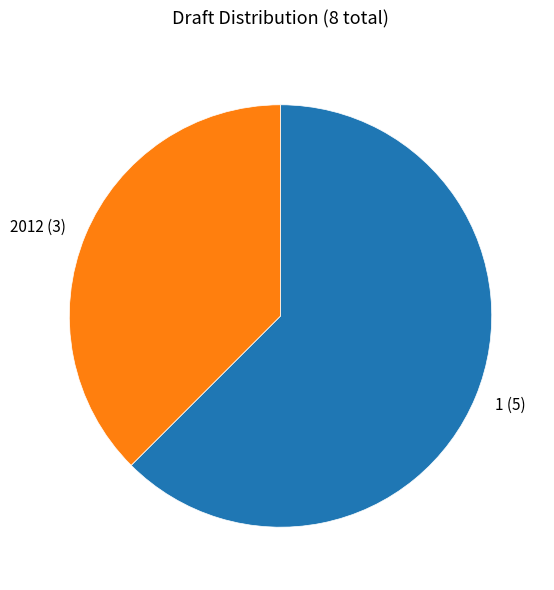

Which slice is the largest?

1 (5)